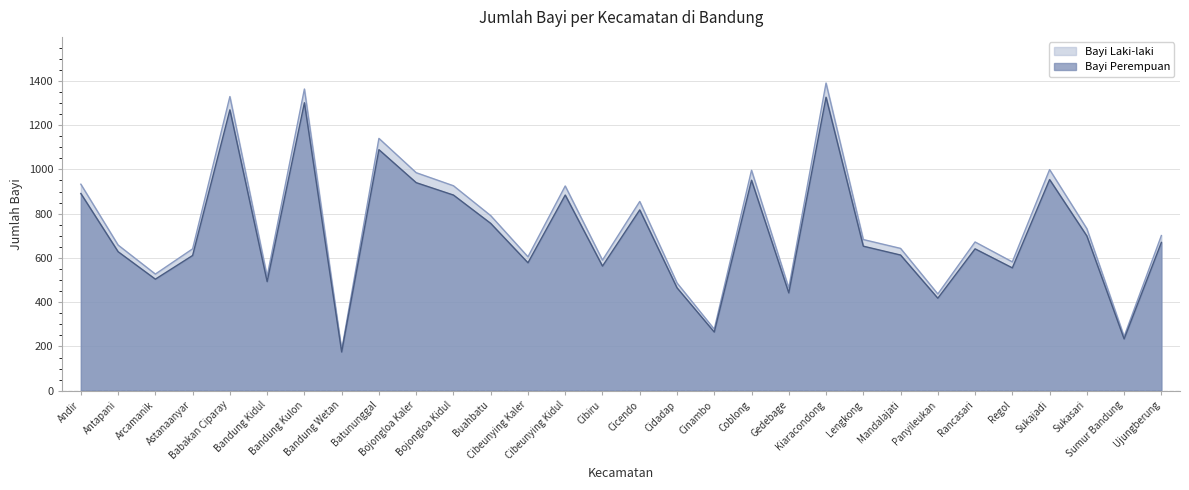

Reading right to left, what are all the values shown in this chart?

Bayi Laki-laki: 701	245	732	999	582	672	437	643	683	1390	464	996	278	487	855	590	925	605	791	926	985	1140	184	1363	517	1329	641	527	658	933
Bayi Perempuan: 670	234	699	954	555	641	418	613	653	1326	442	951	265	465	817	563	884	578	756	884	940	1089	175	1301	493	1269	611	504	628	891